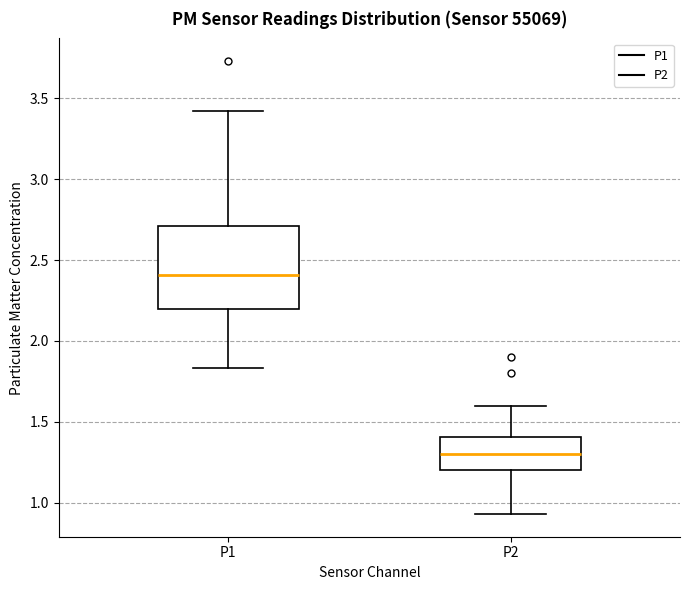

Which box has the lowest median line?

P2